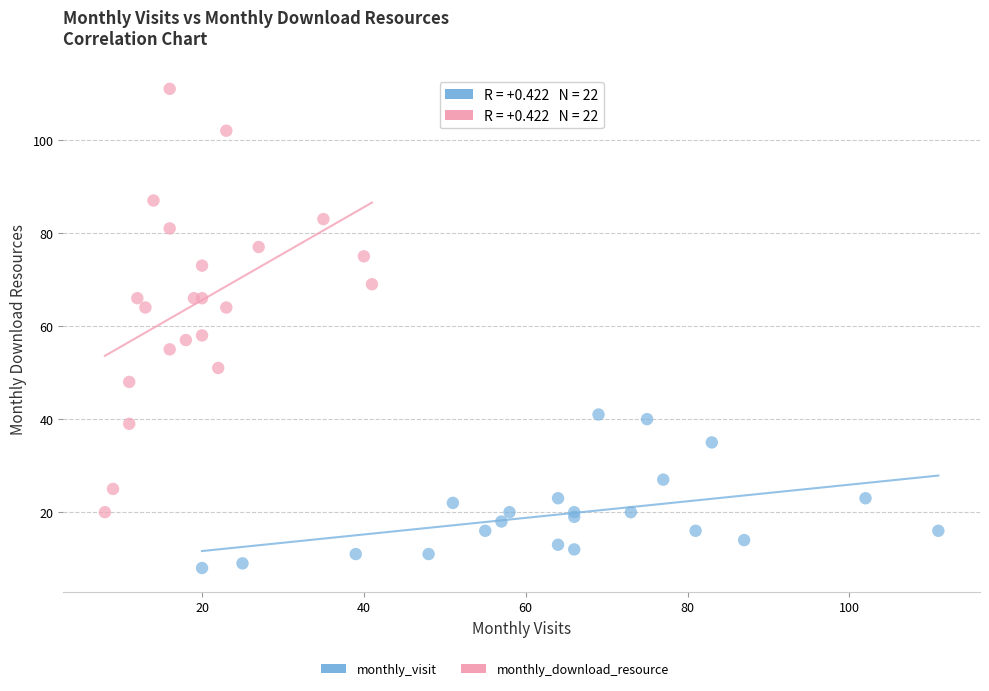

Which series has the widest spread of Y values?

monthly_download_resource